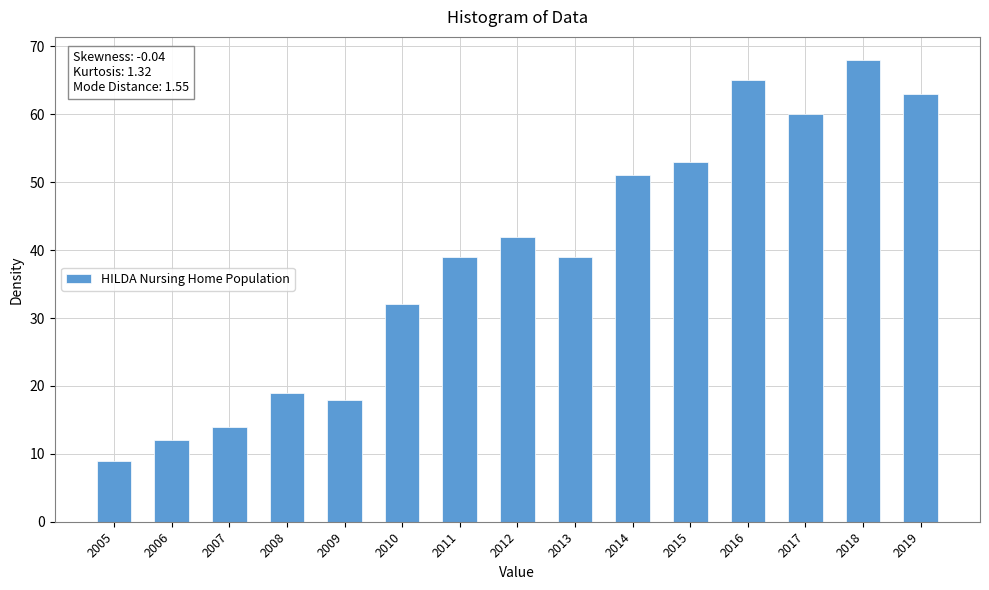

What is the difference between the values at 2017 and 2019?

3